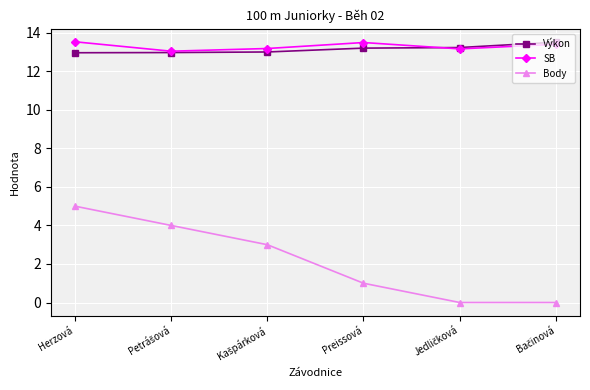

True or false: Výkon has more than 2 interior local peaks.

False